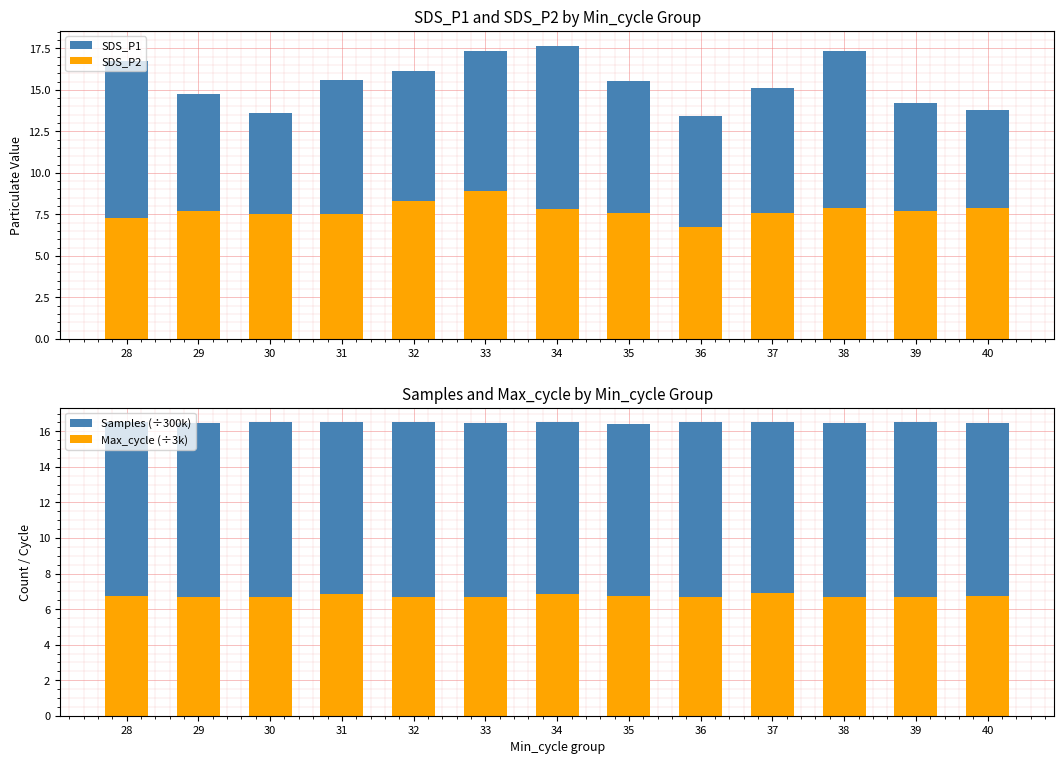

Which category has the highest value in the Max_cycle (÷3k) series?

37